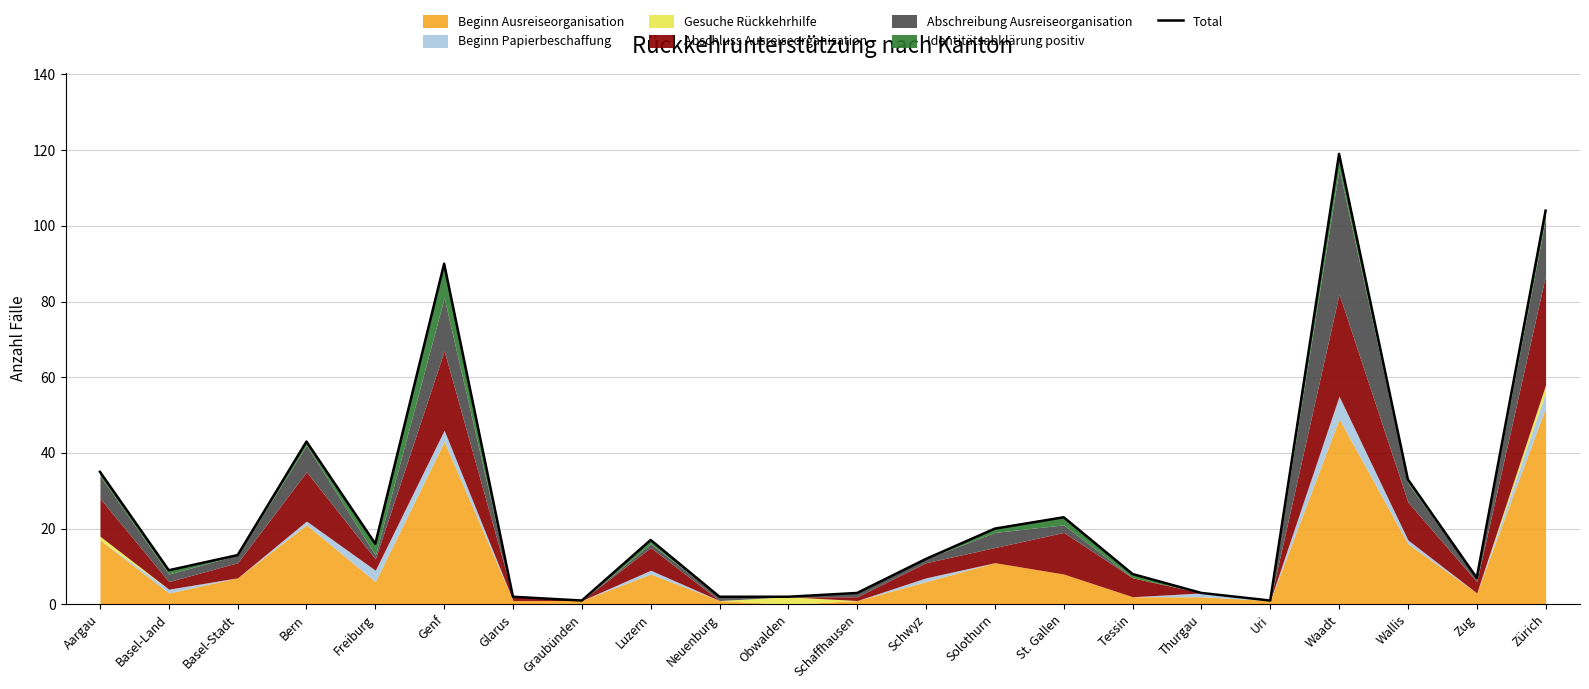

What is the label of the 5th point from the left?

Freiburg